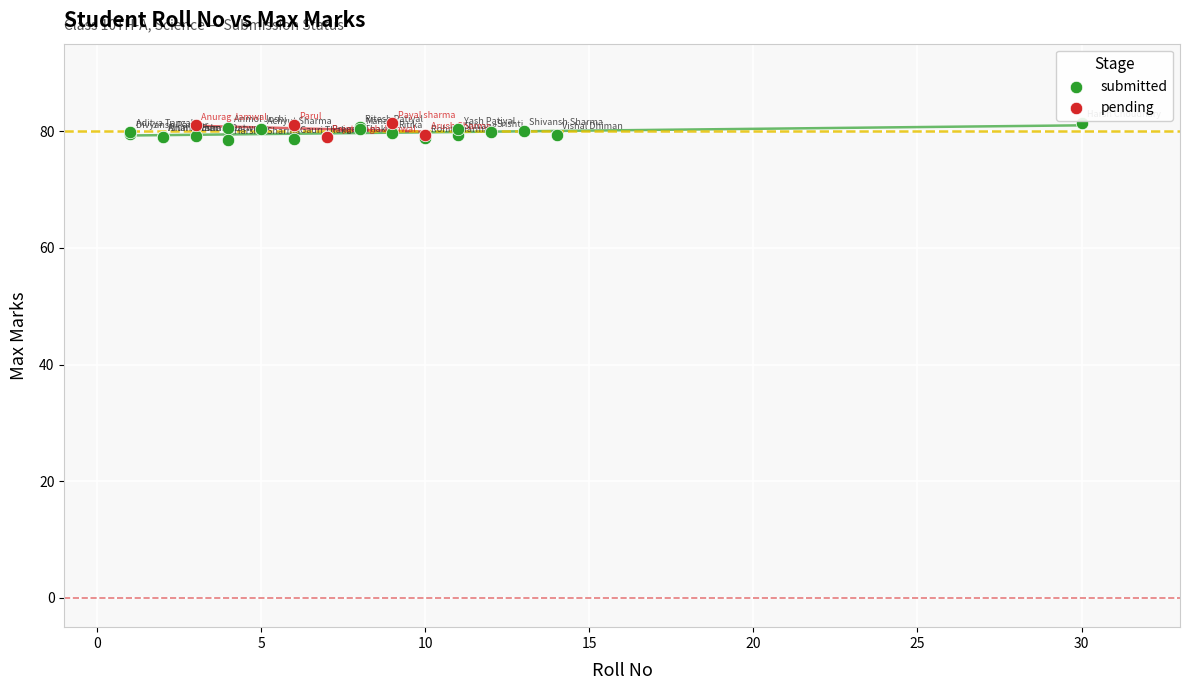

What are all the series names shown in the legend?

submitted, pending